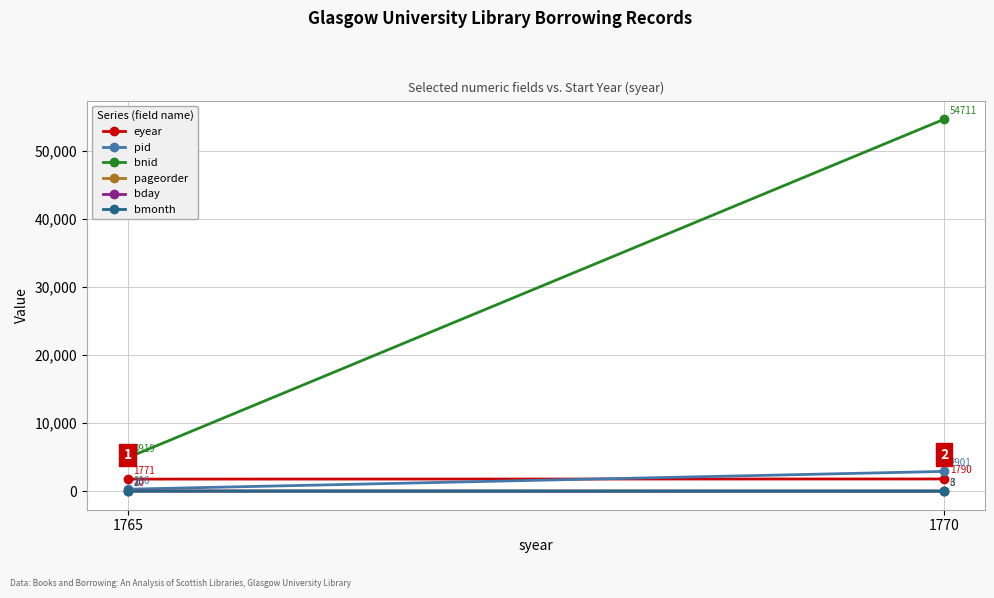

What is the difference between the pageorder values at 1770 and 1765?

19